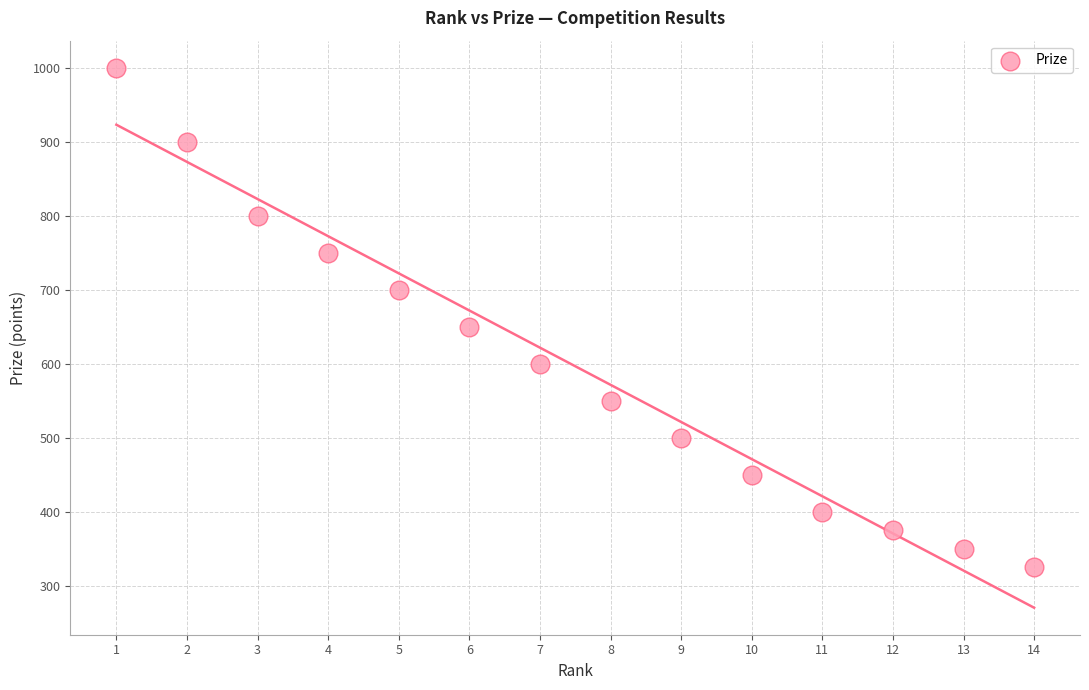

What is the range of Y values (max minus min)?

675